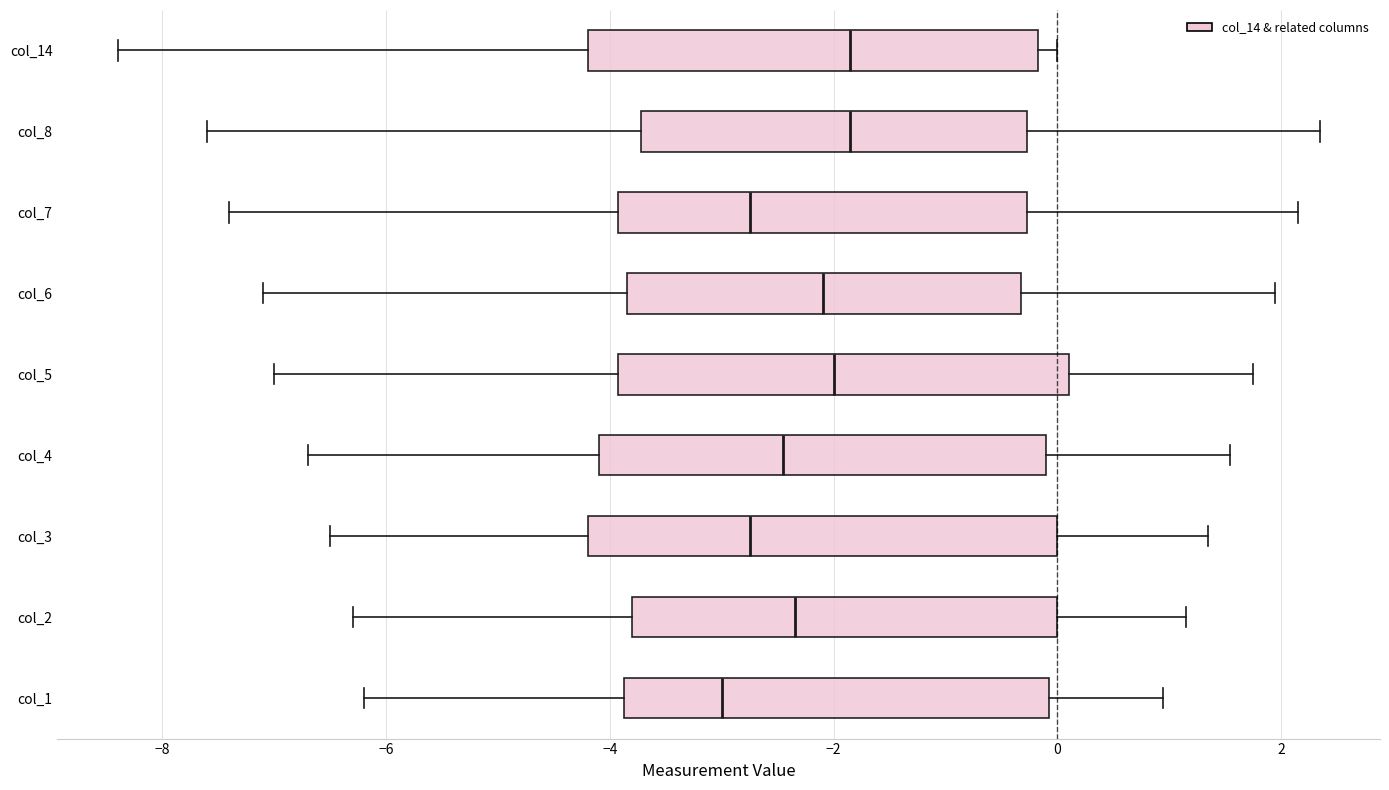

Where does the left whisker of the box for col_3 end on the x-axis? The values are not printed on the chart, so give them approximately, as read against the axis.

-6.4